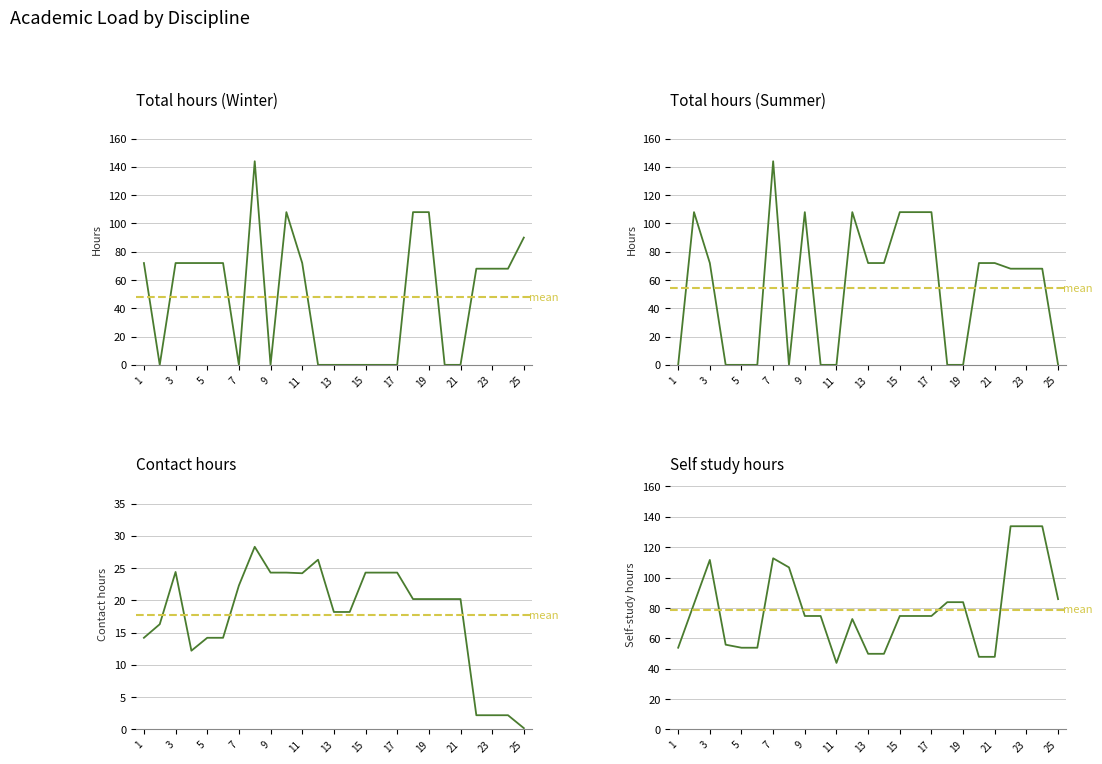

Reading right to left, list all the values displayed in this chart.

Total hours (Winter): 90.0	68.0	68.0	68.0	0.0	0.0	108.0	108.0	0.0	0.0	0.0	0.0	0.0	0.0	72.0	108.0	0.0	144.0	0.0	72.0	72.0	72.0	72.0	0.0	72.0
Total hours (Summer): 0.0	68.0	68.0	68.0	72.0	72.0	0.0	0.0	108.0	108.0	108.0	72.0	72.0	108.0	0.0	0.0	108.0	0.0	144.0	0.0	0.0	0.0	72.0	108.0	0.0
Contact hours: 0.2	2.2	2.2	2.2	20.2	20.2	20.2	20.2	24.3	24.3	24.3	18.2	18.2	26.3	24.2	24.3	24.3	28.3	22.3	14.2	14.2	12.2	24.4	16.3	14.2
Self study hours: 85.8	133.8	133.8	133.8	47.8	47.8	83.8	83.8	74.7	74.7	74.7	49.8	49.8	72.7	43.8	74.7	74.7	106.7	112.7	53.8	53.8	55.8	111.6	82.7	53.8